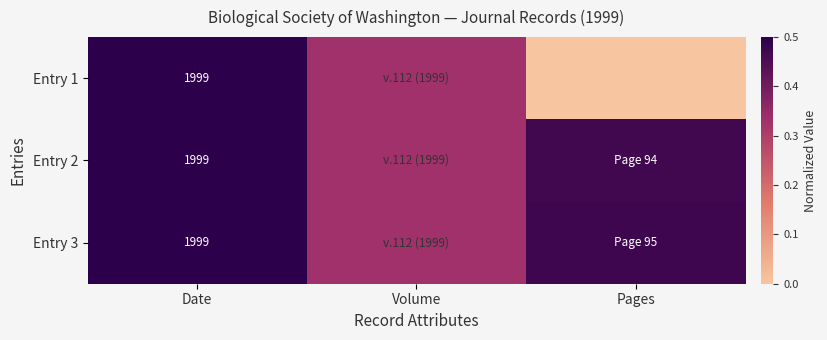

Count the number of categories in the chart.

3